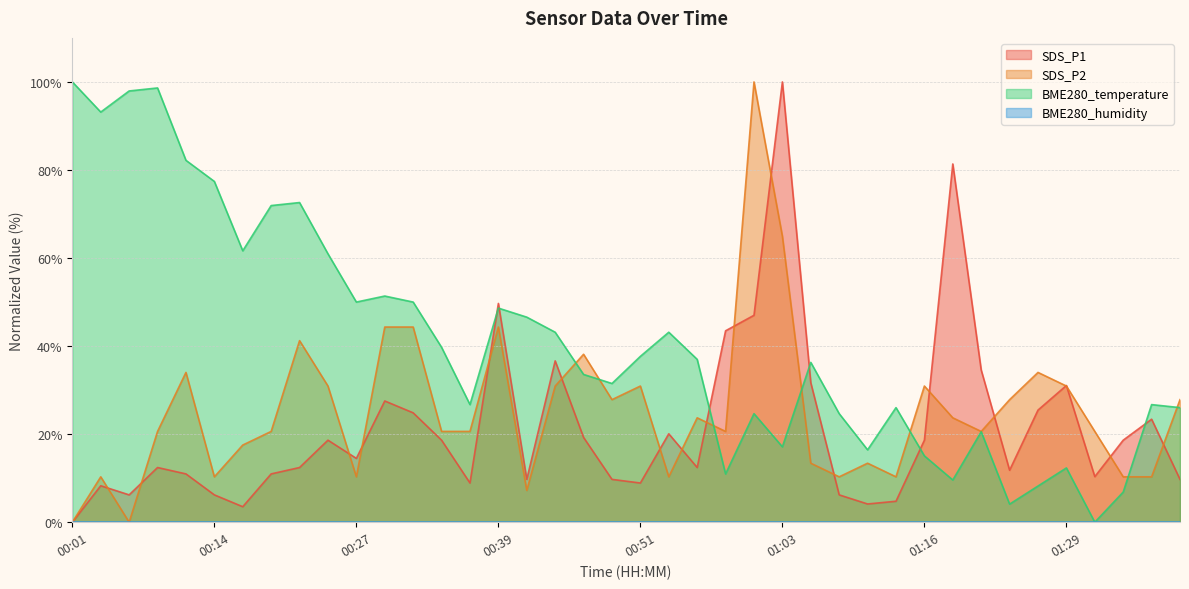

What position from the left is 01:18?

32